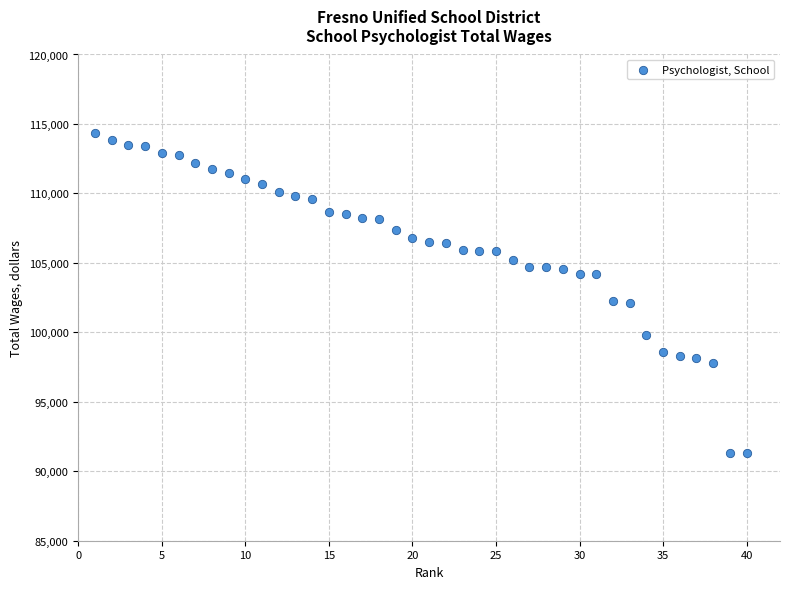

What is the range of Y values (max minus min)?

23057